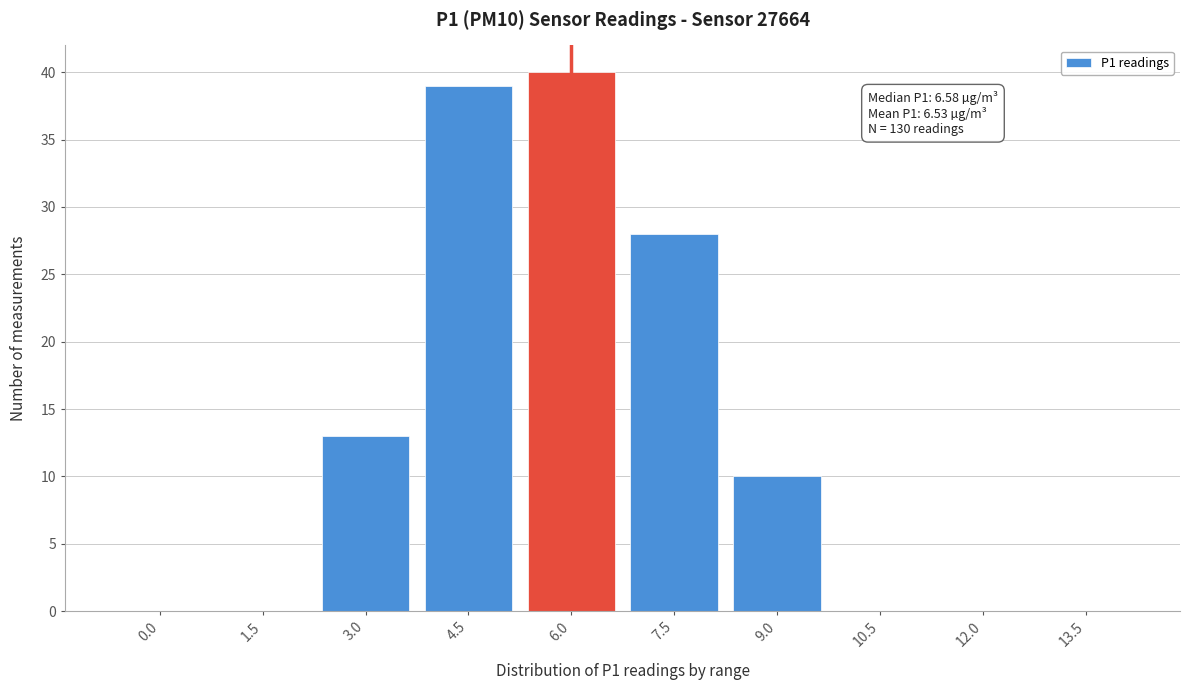

Reading left to right, transcribe all the data shown in this chart.

0.0=0	1.5=0	3.0=13	4.5=39	6.0=40	7.5=28	9.0=10	10.5=0	12.0=0	13.5=0